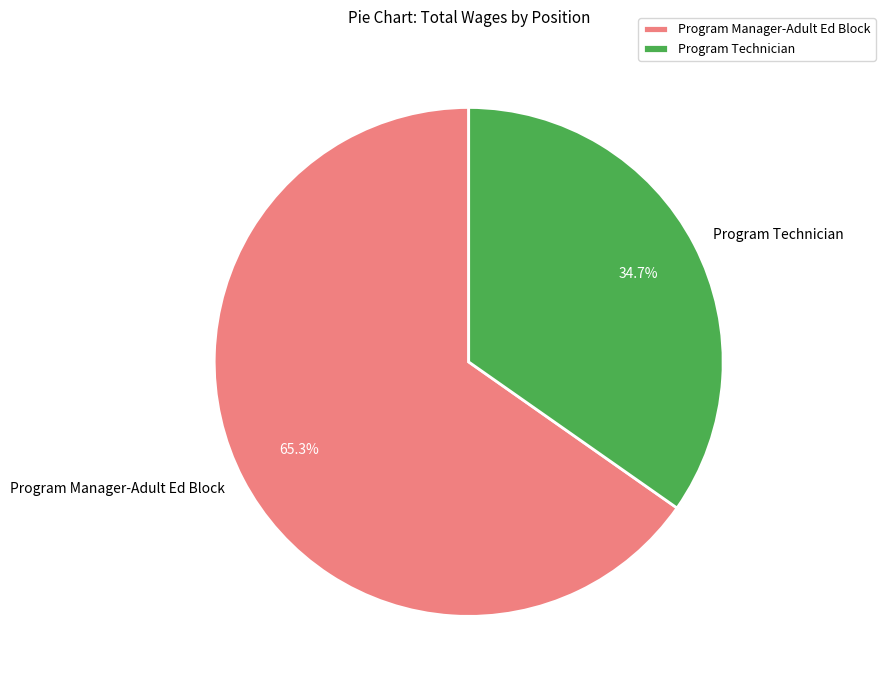

How many segments does this pie chart have?

2